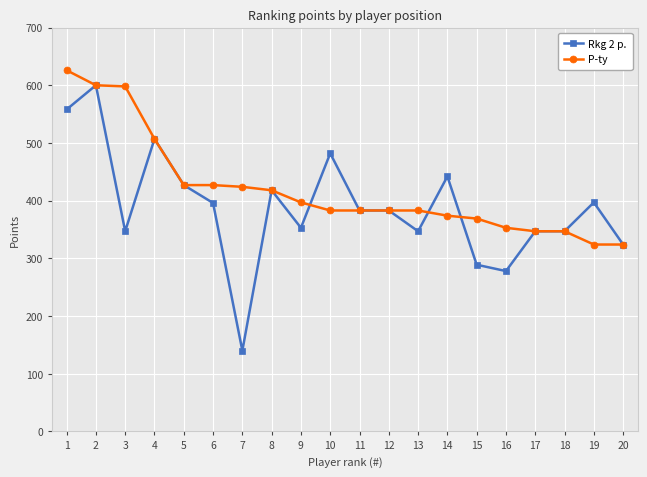

Is this an area chart (filled region under the line)?

No